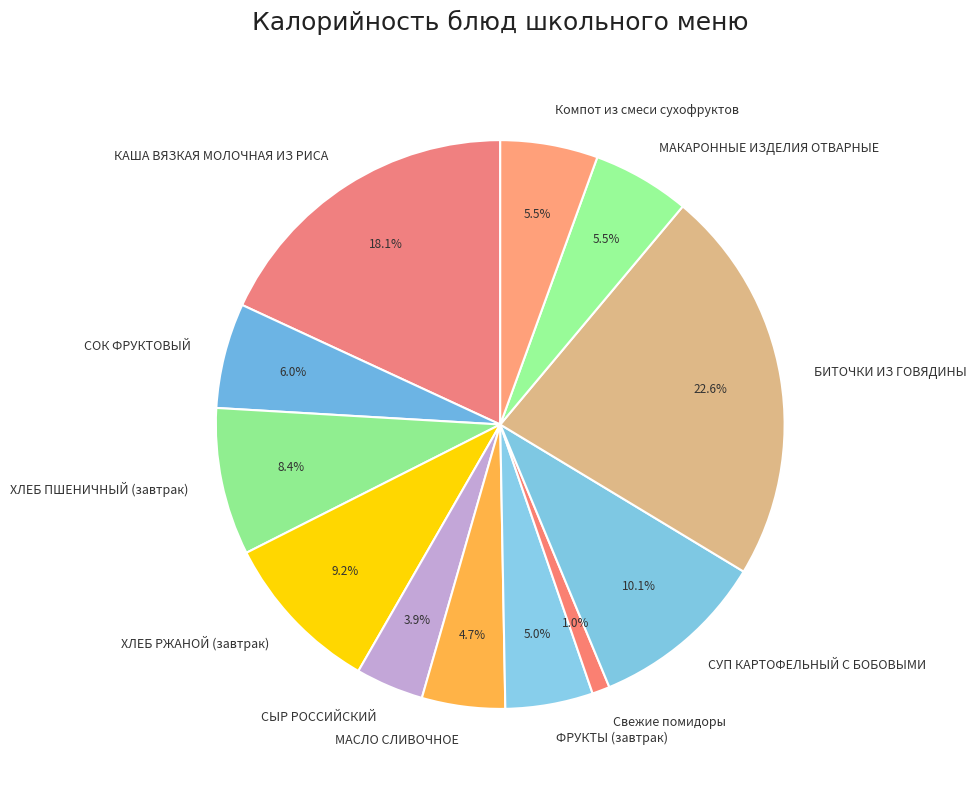

How much of the chart is everything except МАКАРОННЫЕ ИЗДЕЛИЯ ОТВАРНЫЕ?

94.5%